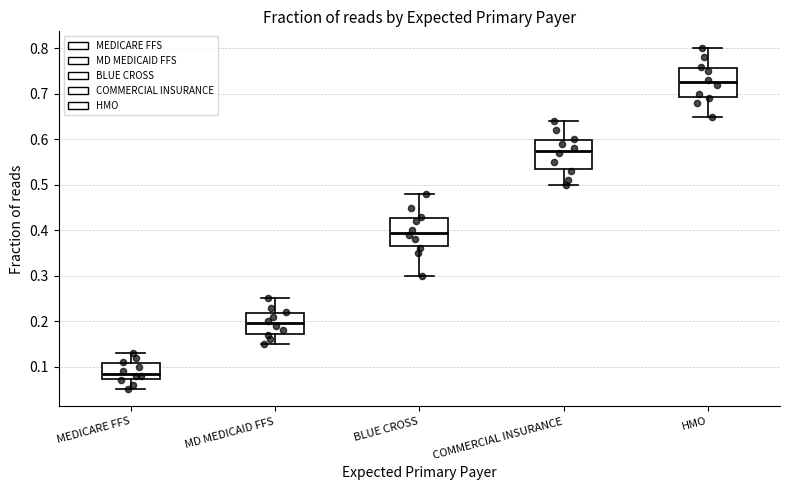

Which box's median line is the highest?

HMO